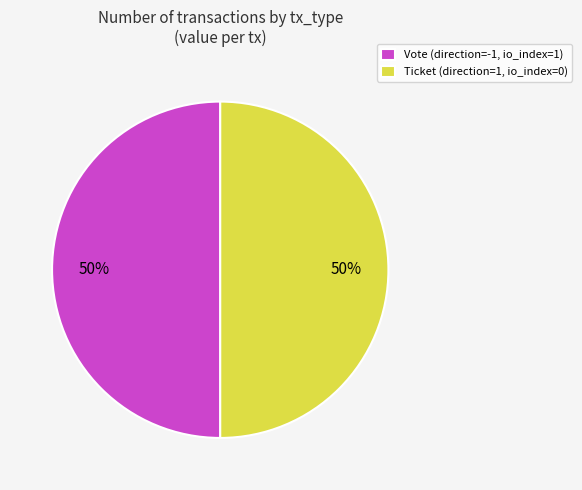

To the nearest percent, what portion does Ticket (direction=1, io_index=0) represent?

50%